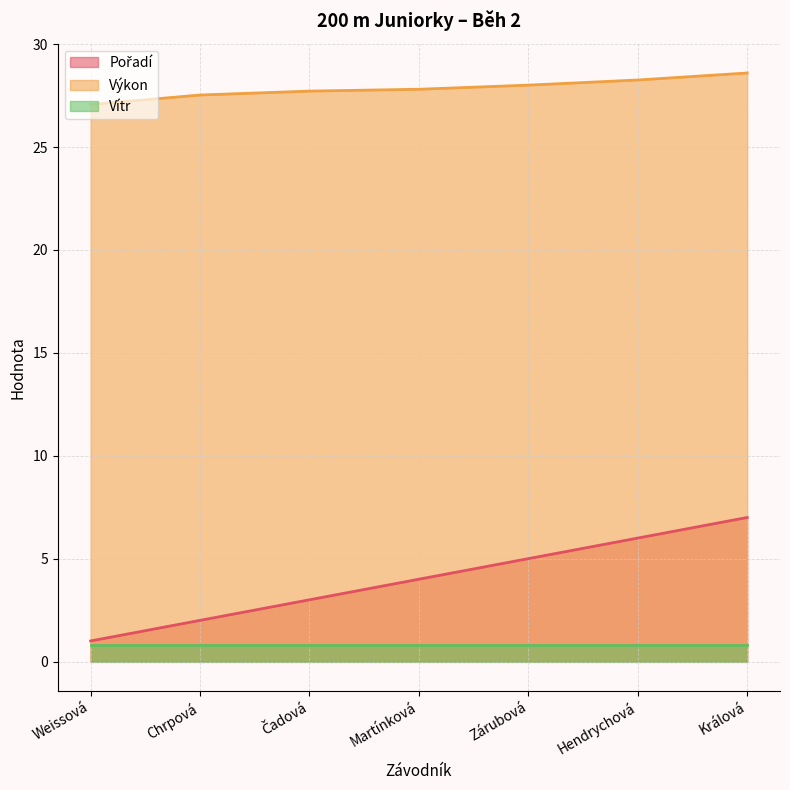

Is the value of Vítr at Králová greater than the value of Výkon at Hendrychová?

No